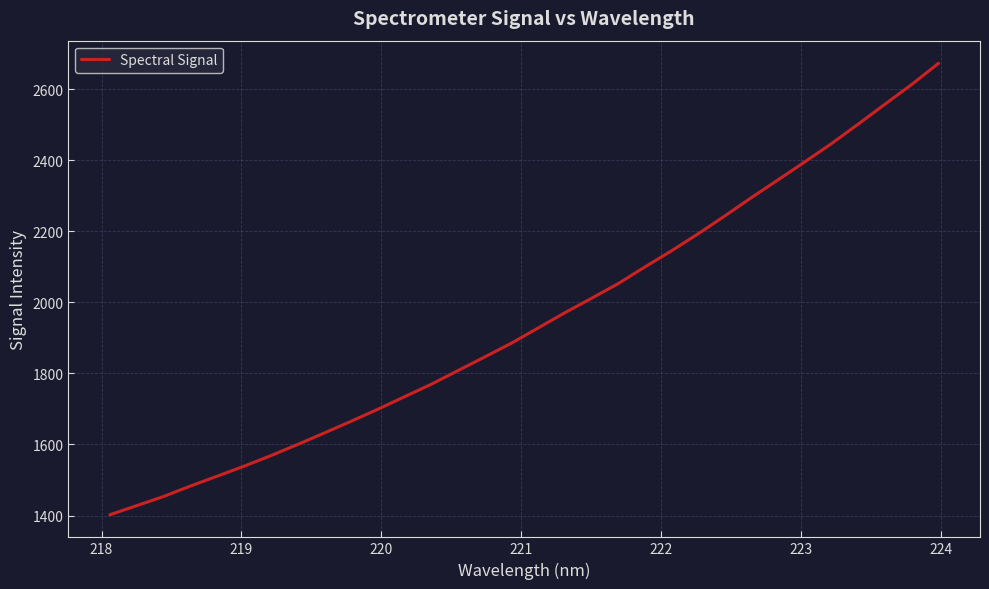

What is the smallest value displayed?

1402.1